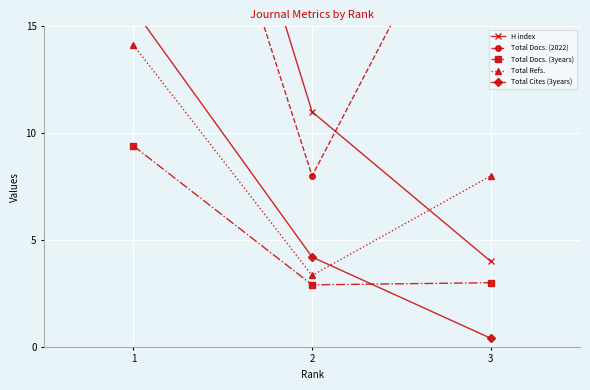

Between 3 and 1, which is larger?

1